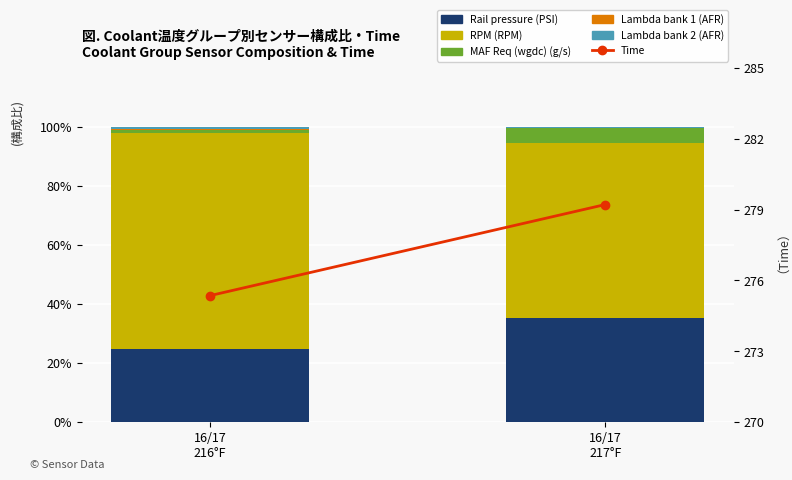

Reading left to right, transcribe all the data shown in this chart.

Rail pressure (PSI): 16/17
216°F=24.8	16/17
217°F=35.4
RPM (RPM): 16/17
216°F=73.1	16/17
217°F=59.1
MAF Req (wgdc) (g/s): 16/17
216°F=1.1	16/17
217°F=5.1
Lambda bank 1 (AFR): 16/17
216°F=0.5	16/17
217°F=0.2
Lambda bank 2 (AFR): 16/17
216°F=0.5	16/17
217°F=0.2
Time: 16/17
216°F=275.4	16/17
217°F=279.2